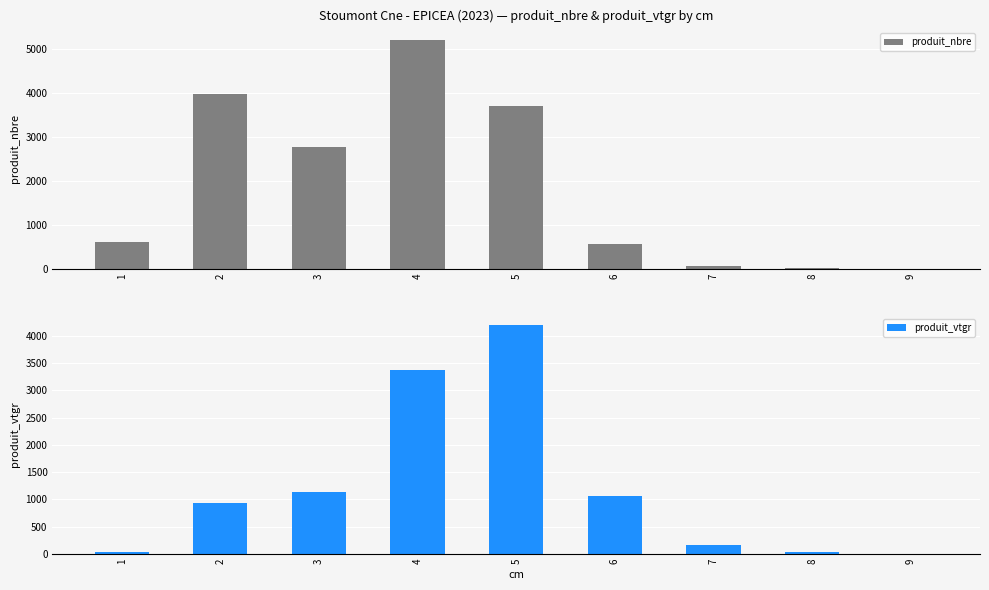

True or false: produit_vtgr has a value of 59.3 at 1.

False